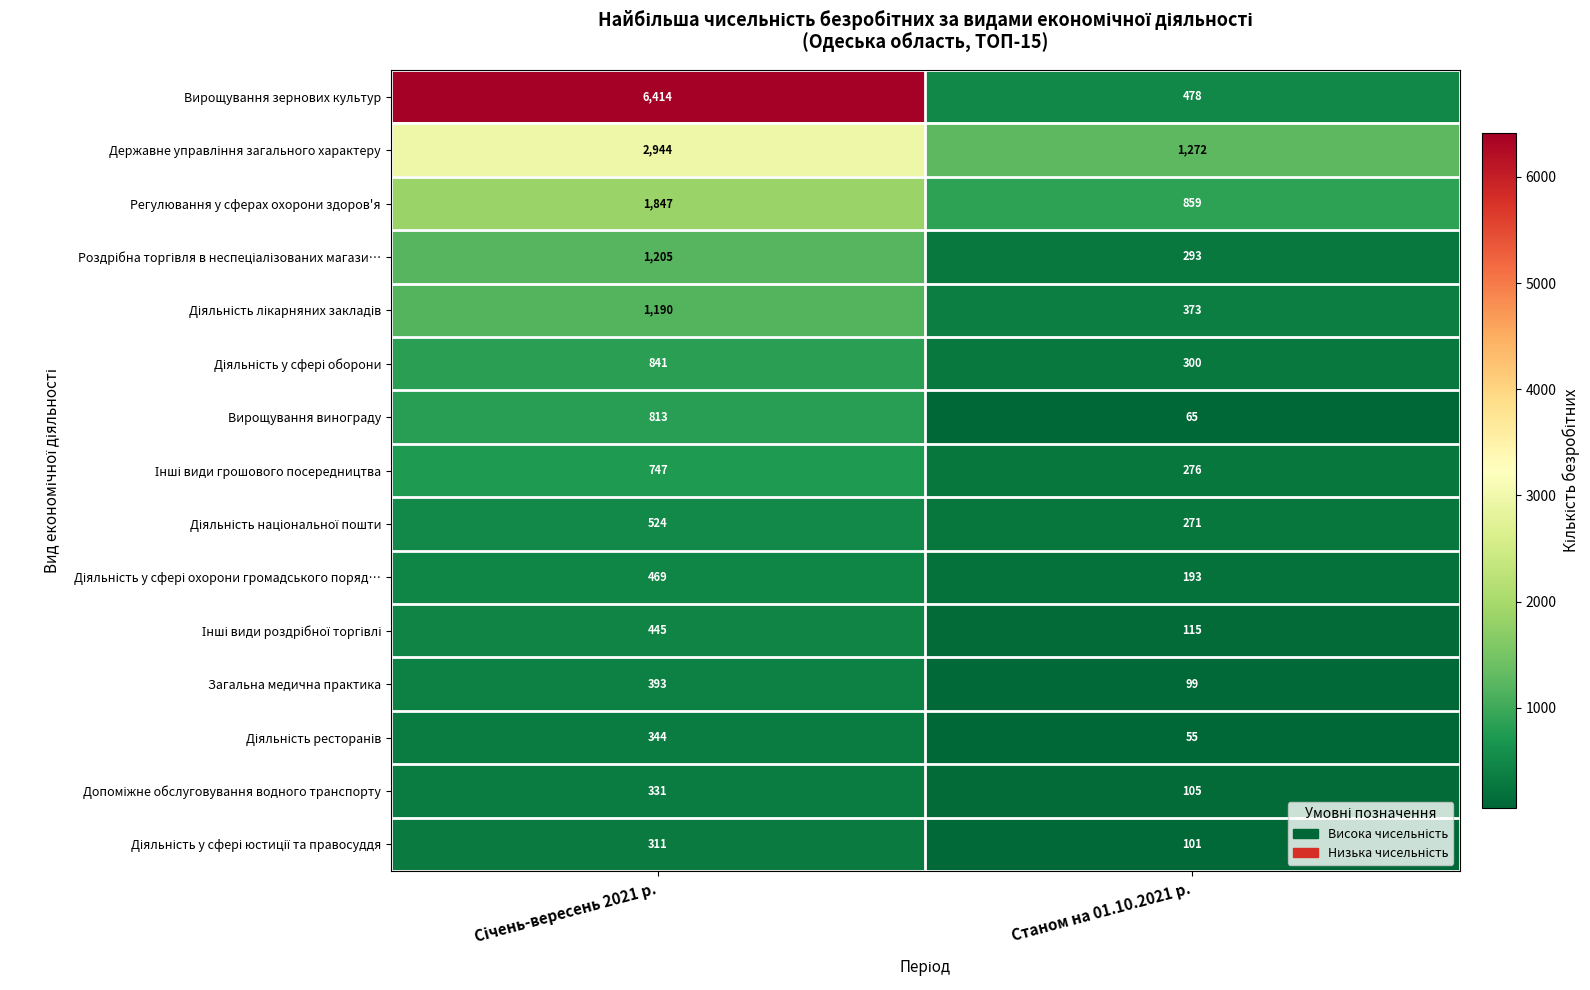

Which series has the largest total across all categories?

Вирощування зернових культур